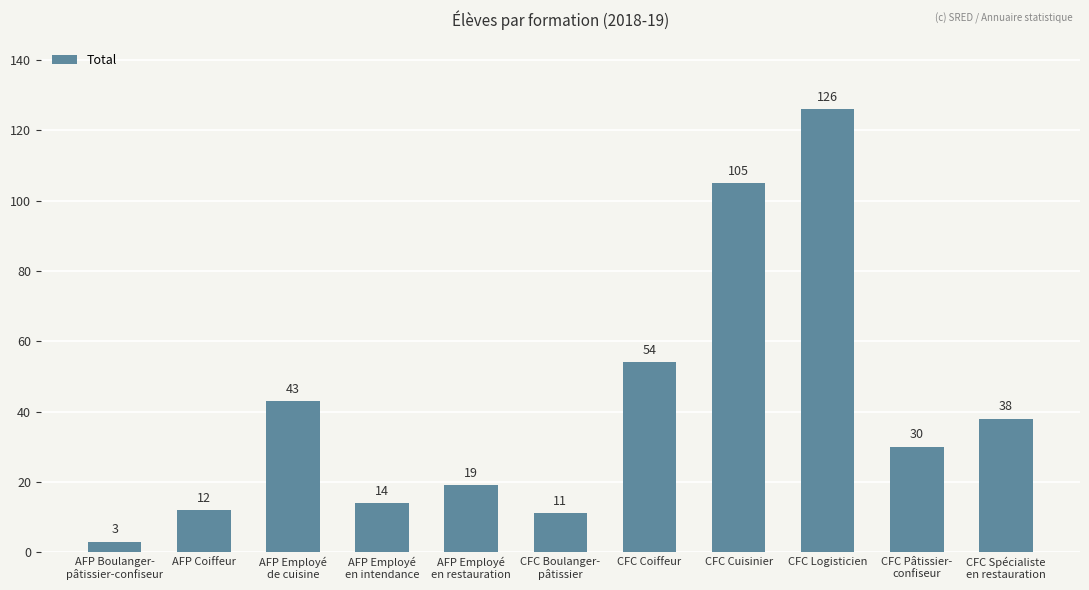

What is the label of the 11th bar from the left?

CFC Spécialiste
en restauration